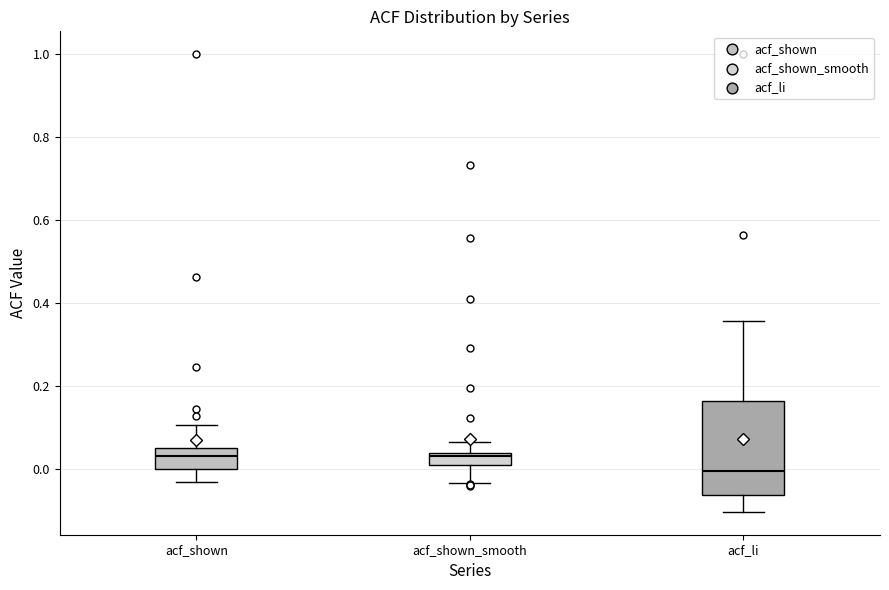

Reading left to right, read every box against the y-axis: the position of its median line, the range the box covers, and the ends of its whiskers. The values are not printed on the chart, so give them approximately, as read against the axis.

acf_shown: median 0.04, box 0.00 to 0.06, whiskers -0.04 to 0.10
acf_shown_smooth: median 0.04 (just below the box's upper edge), box 0.00 to 0.04, whiskers -0.04 to 0.06
acf_li: median 0.00, box -0.06 to 0.16, whiskers -0.10 to 0.36